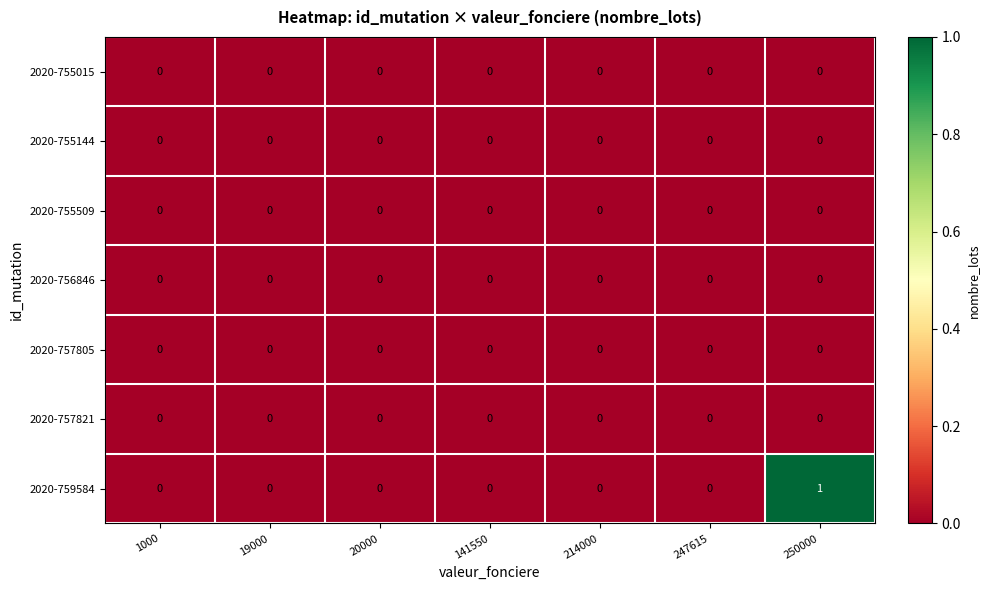

At which label does 2020-759584 reach its peak?

250000